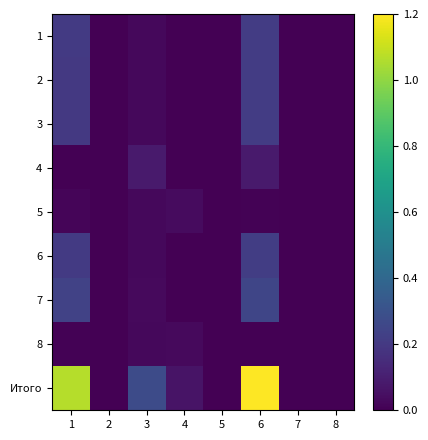

At how many categories does at least one series exceed 65407?

2